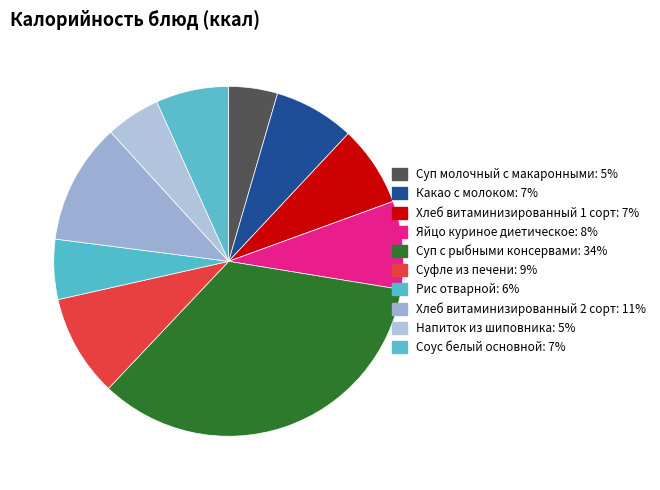

Rank the categories by value from highest to lowest.

Суп с рыбными консервами, Хлеб витаминизированный 2 сорт, Суфле из печени, Яйцо куриное диетическое, Какао с молоком, Хлеб витаминизированный 1 сорт, Соус белый основной, Рис отварной, Напиток из шиповника, Суп молочный с макаронными